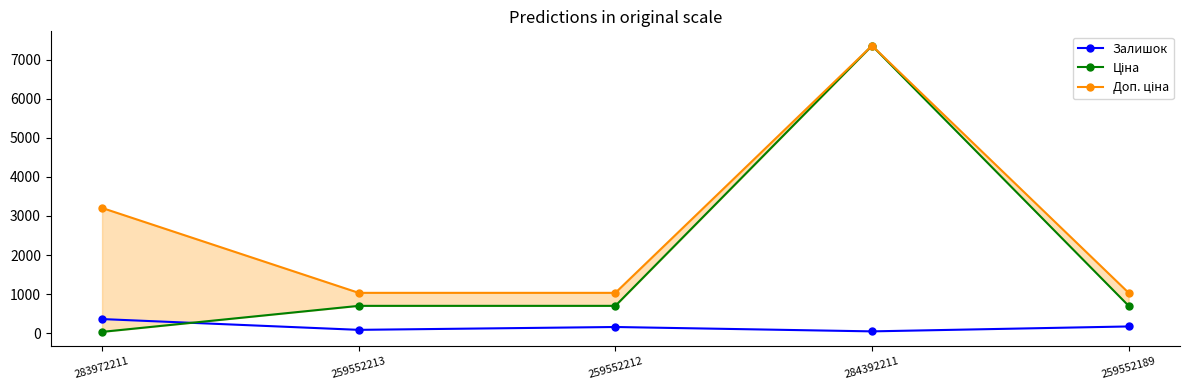

Rank the series at 283972211 from highest to lowest value.

Доп. ціна, Залишок, Ціна